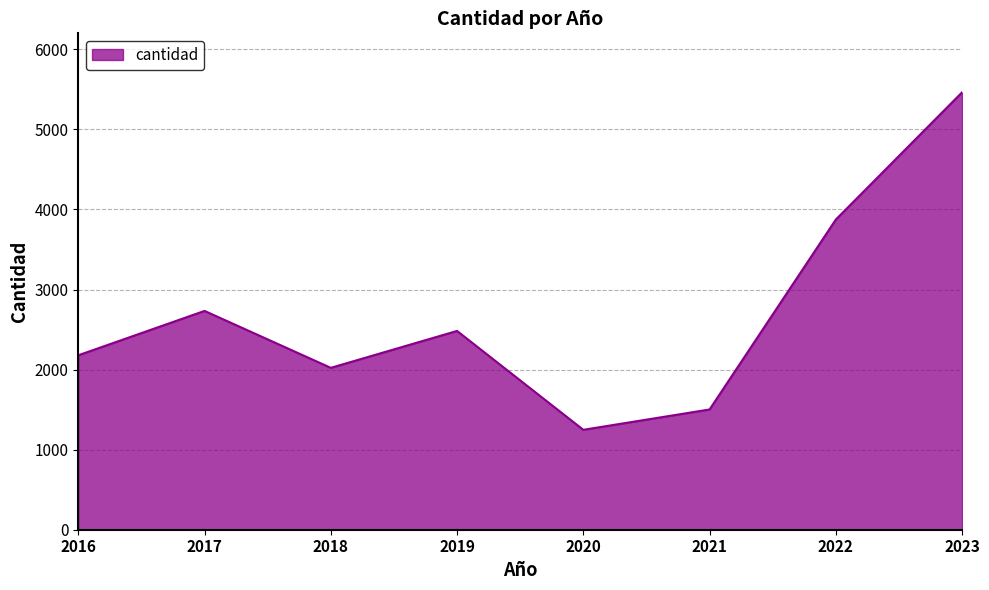

What is the greatest value displayed?

5463